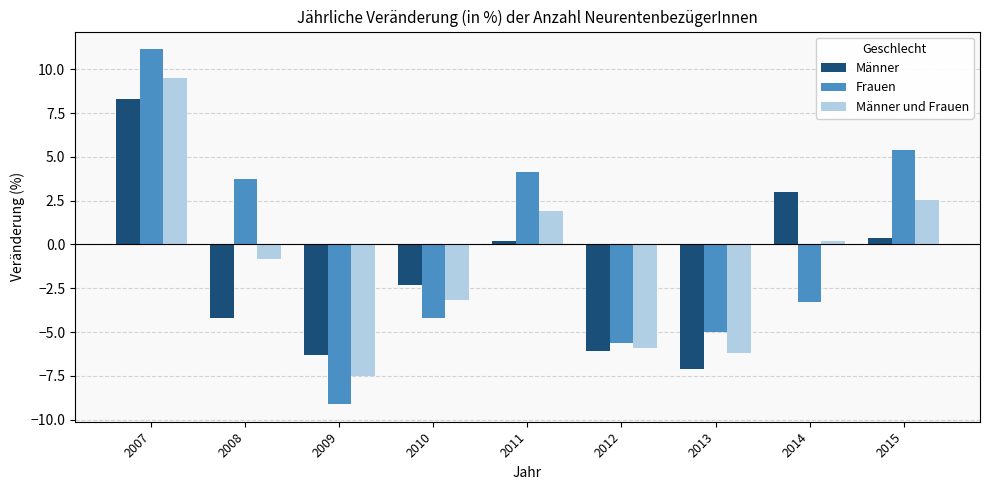

Is the value of Frauen at 2014 greater than the value of Männer und Frauen at 2010?

No